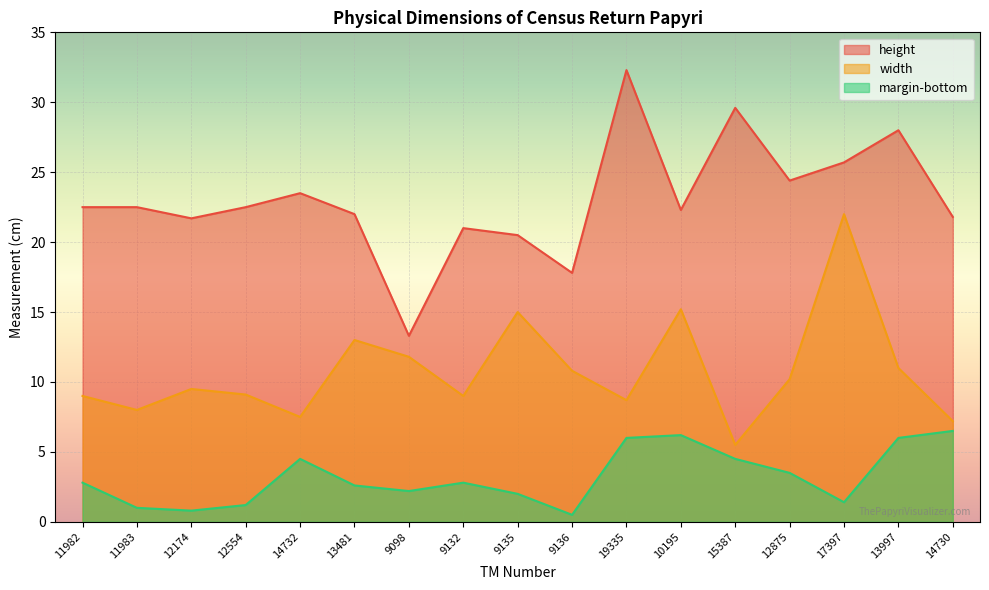

The height series shows 21.7 at 12174. True or false?

True